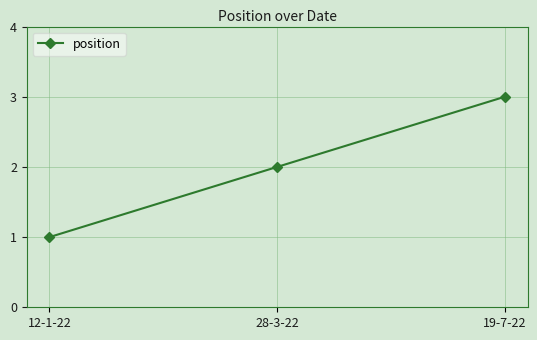

Which has a higher value, 12-1-22 or 19-7-22?

19-7-22